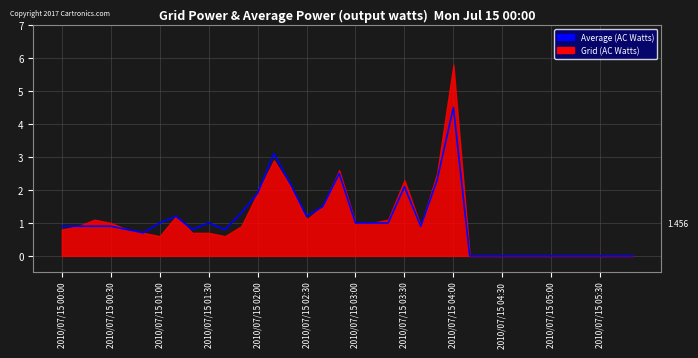

True or false: the data shows 1.3 at 2010/07/15 02:00.

False